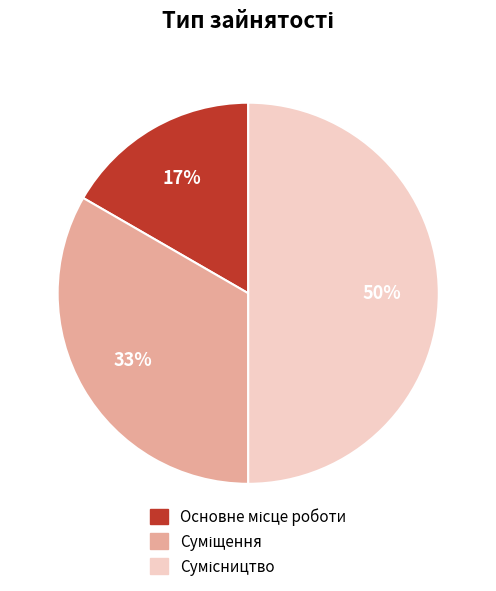

Count the number of slices in the pie.

3